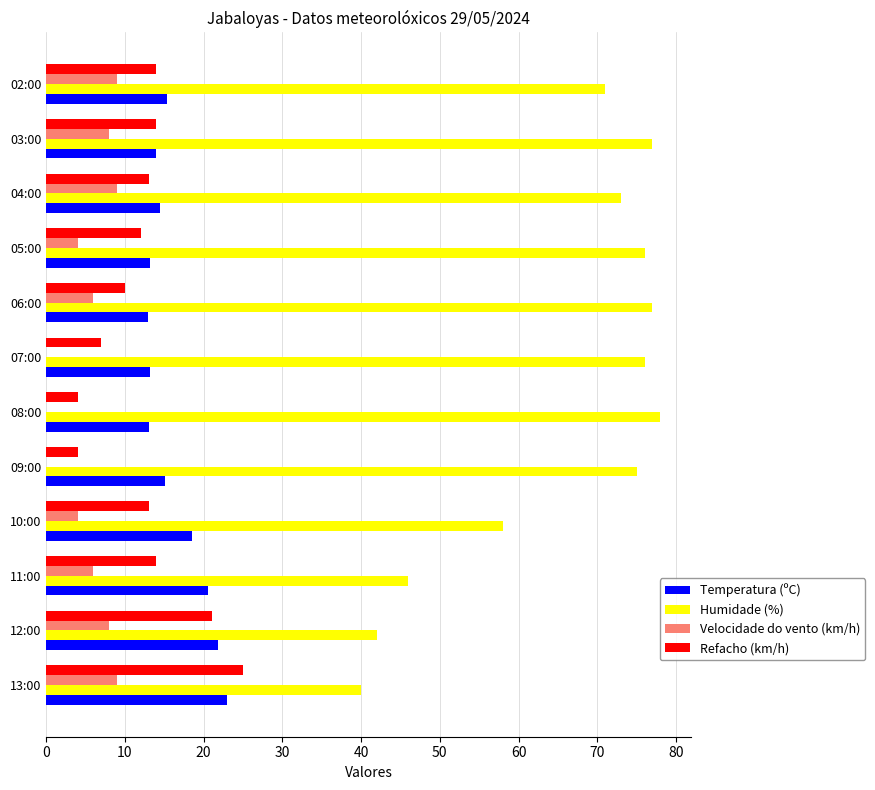

What is the sum of all Velocidade do vento (km/h) values?

63.0